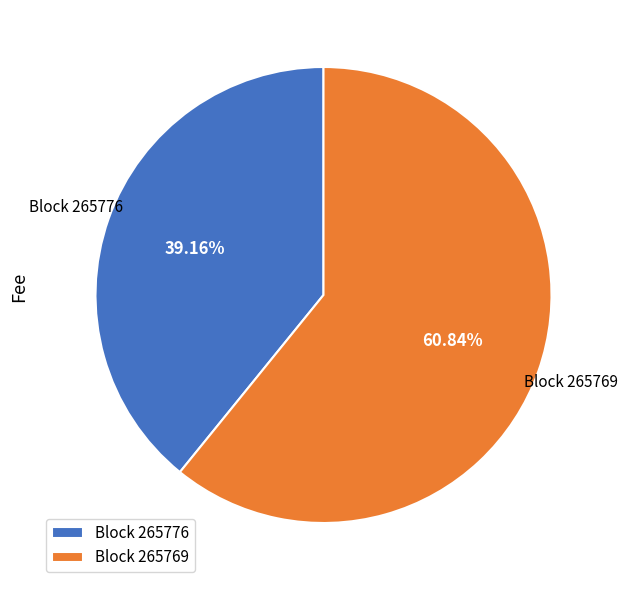

Combined, do Block 265776 and Block 265769 account for over 50%?

Yes